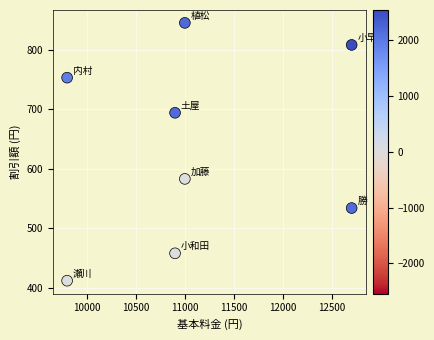

What Y value in the scatter plot is closest to 628?

583